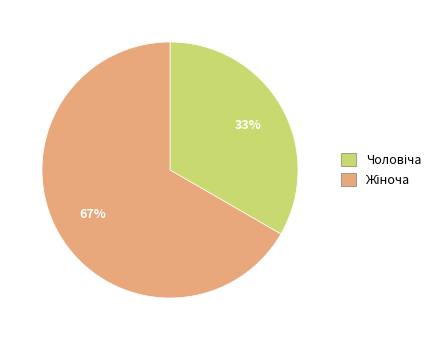

Is there a majority slice in this chart?

Yes